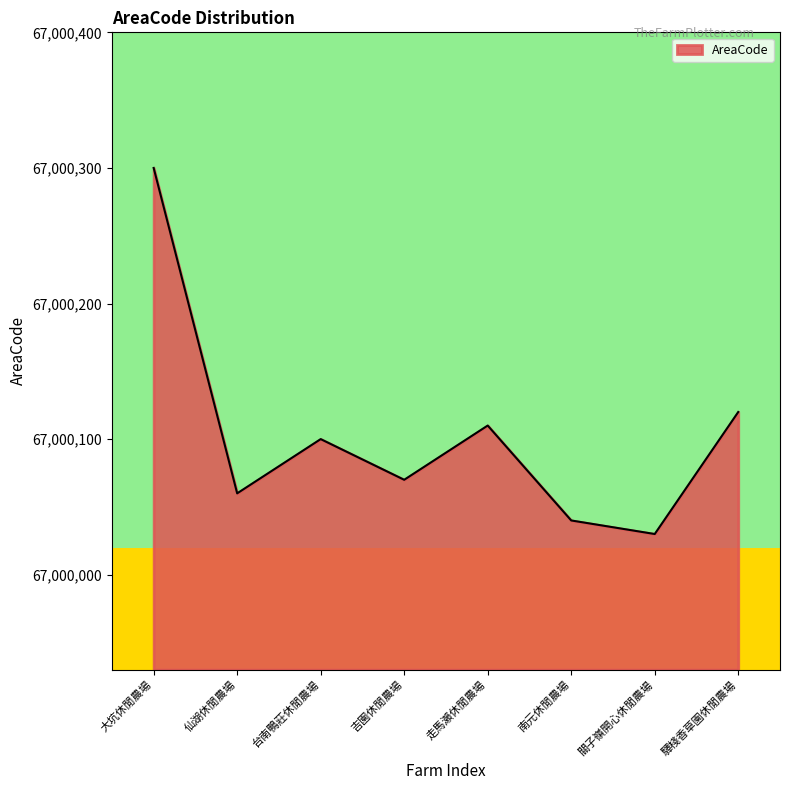

What is the minimum value shown in the chart?

67000030